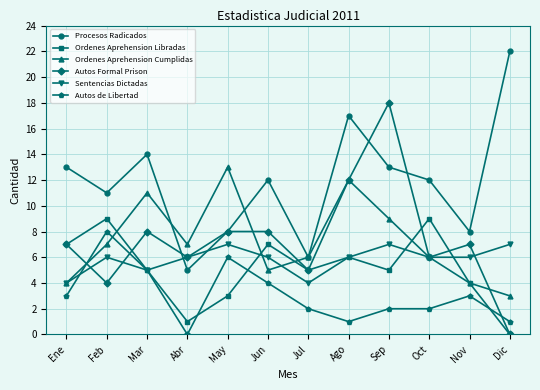

Is the value of Ordenes Aprehension Libradas at Oct greater than the value of Autos Formal Prison at Dic?

Yes